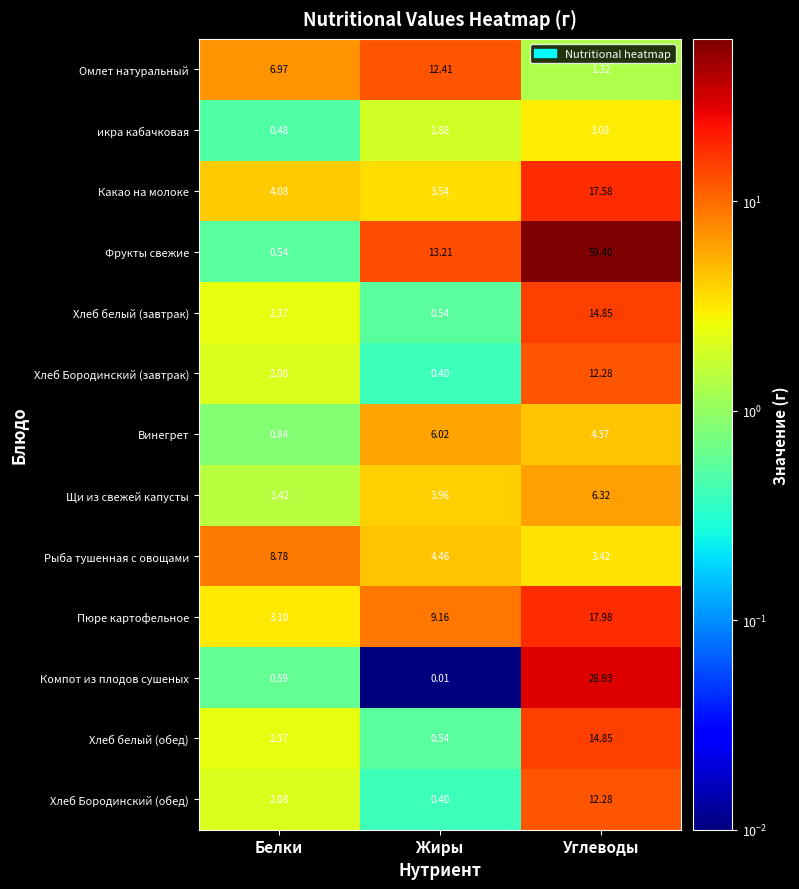

How many distinct data groups are displayed?

13